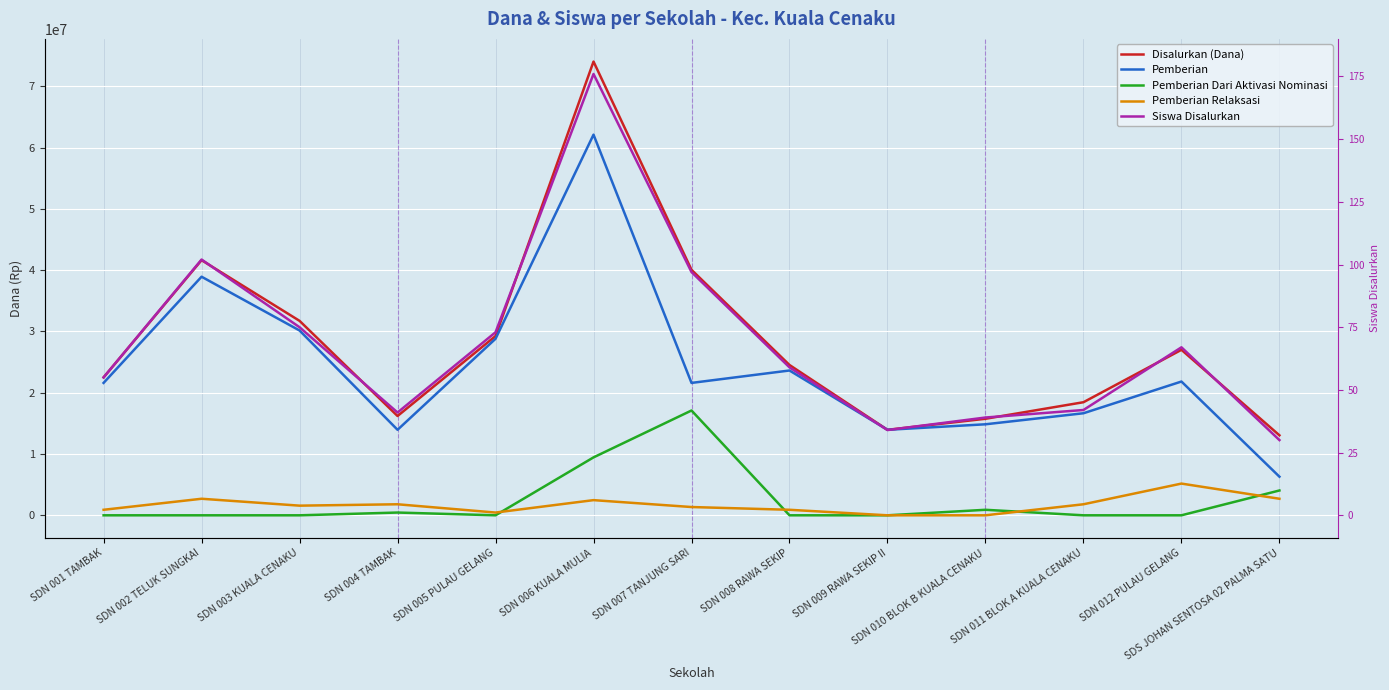

True or false: Pemberian Dari Aktivasi Nominasi and Pemberian cross at least once.

False